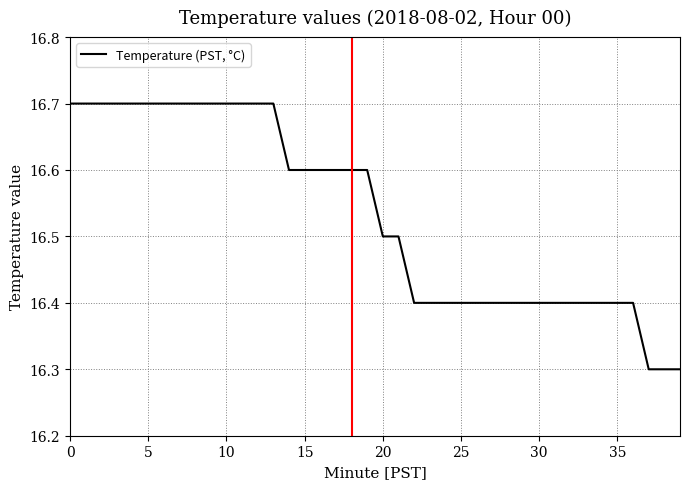

What is the minimum value shown in the chart?

16.3